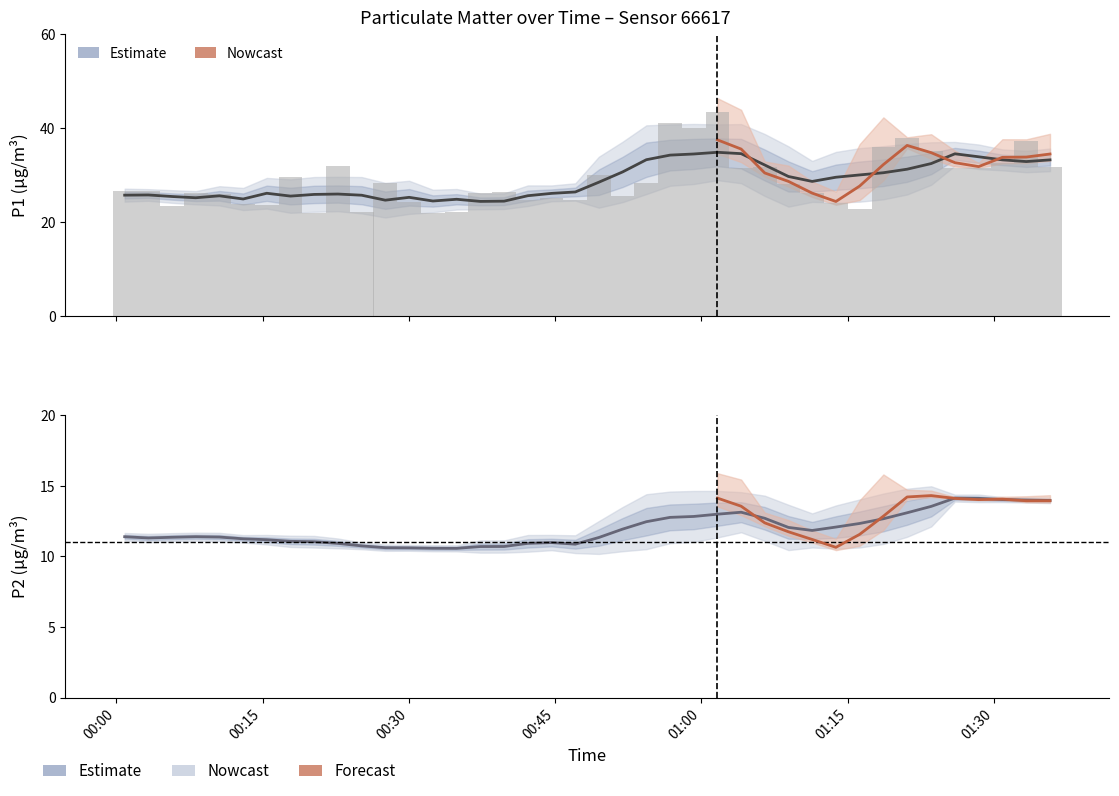

The P2 series shows 6.4 at 07:30. True or false?

False